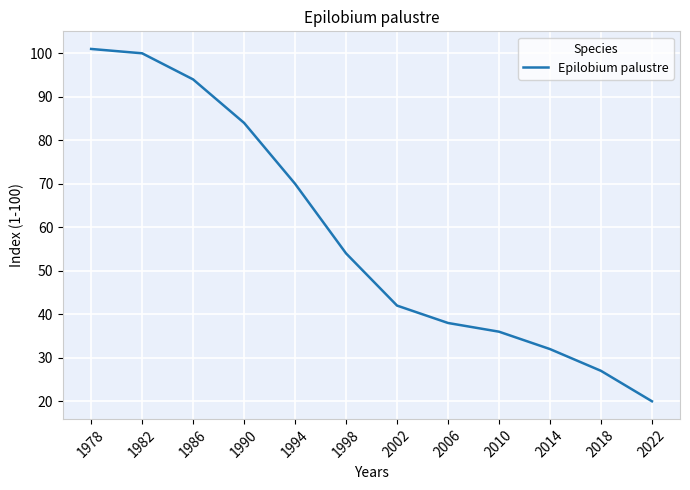

Where does the data first go above 54?

1978